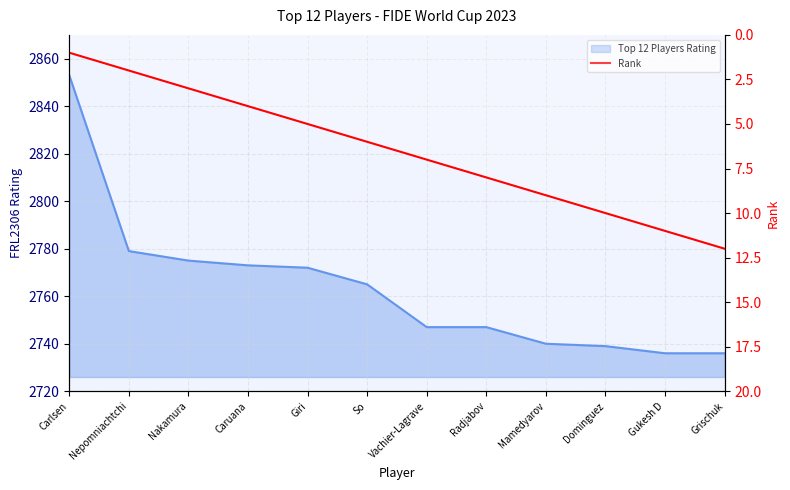

List the labels in order of value, smallest first.

Carlsen, Nepomniachtchi, Nakamura, Caruana, Giri, So, Vachier-Lagrave, Radjabov, Mamedyarov, Dominguez, Gukesh D, Grischuk